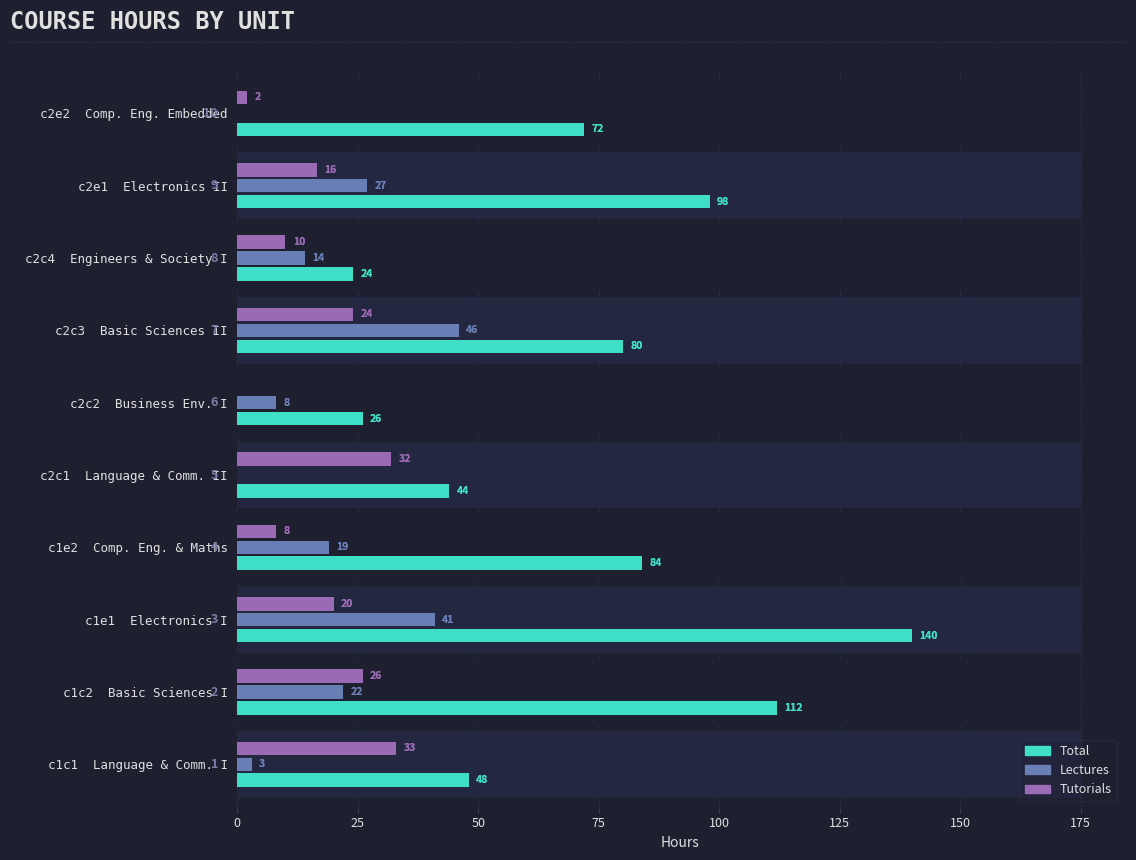

How many data points in Tutorials are above 20?

4